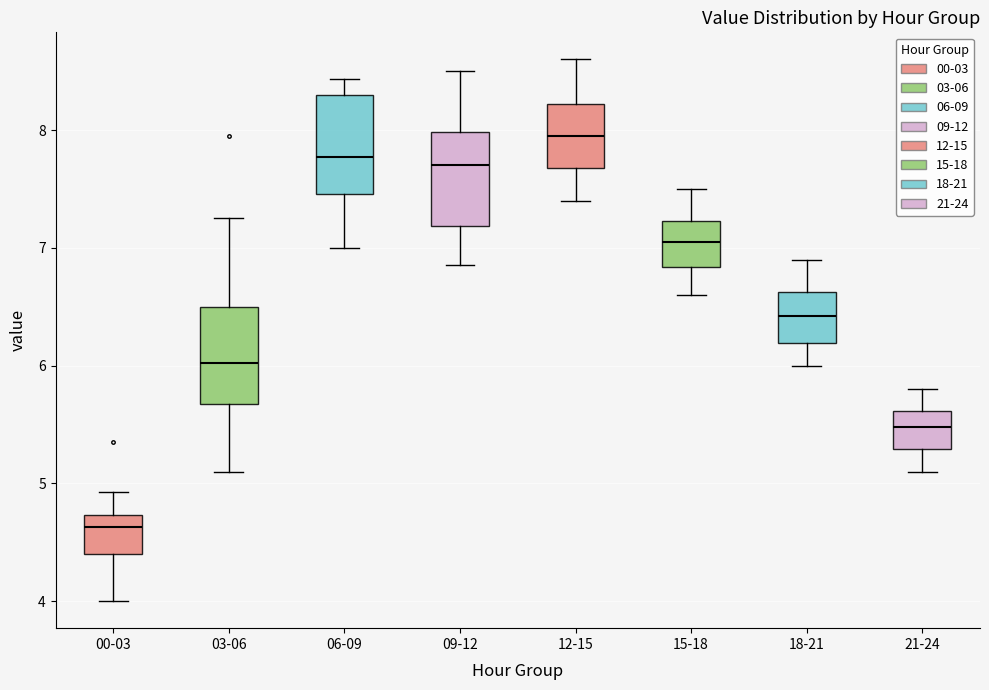

Which box's median line is the lowest?

00-03